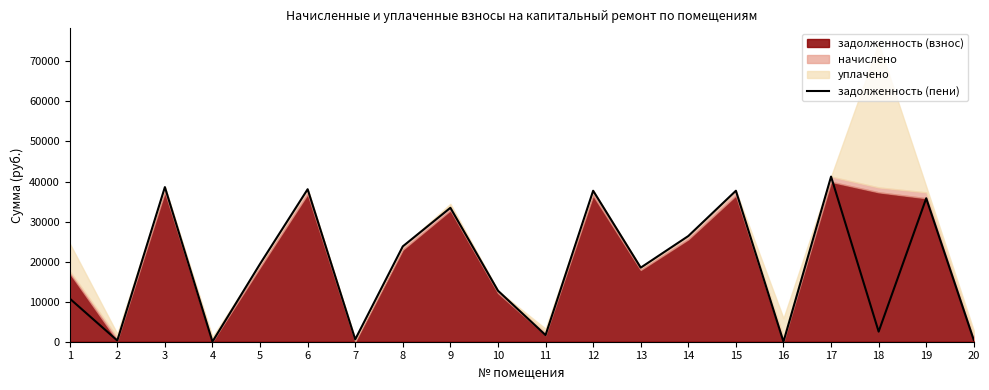

At which category does the data reach its first local valley?

2